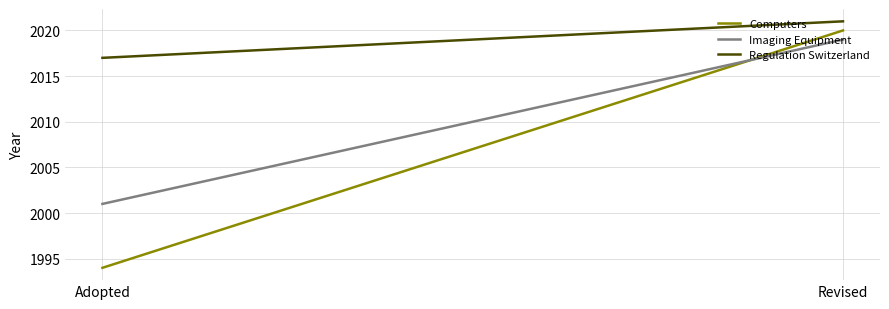

Reading left to right, transcribe all the data shown in this chart.

Computers: 1994	2020
Imaging Equipment: 2001	2019
Regulation Switzerland: 2017	2021